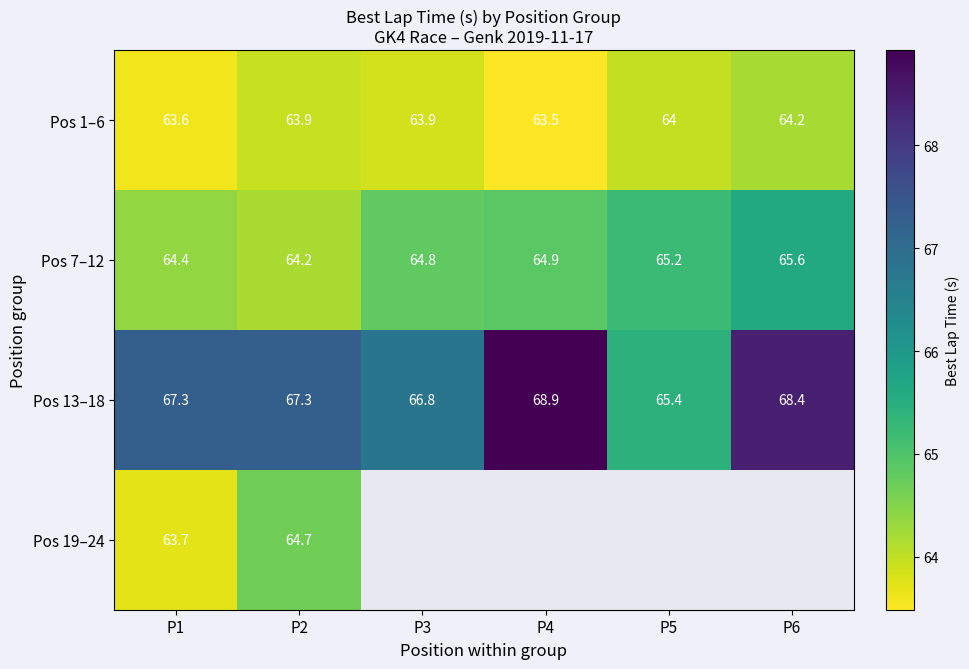

What is the smallest value displayed?

63.5